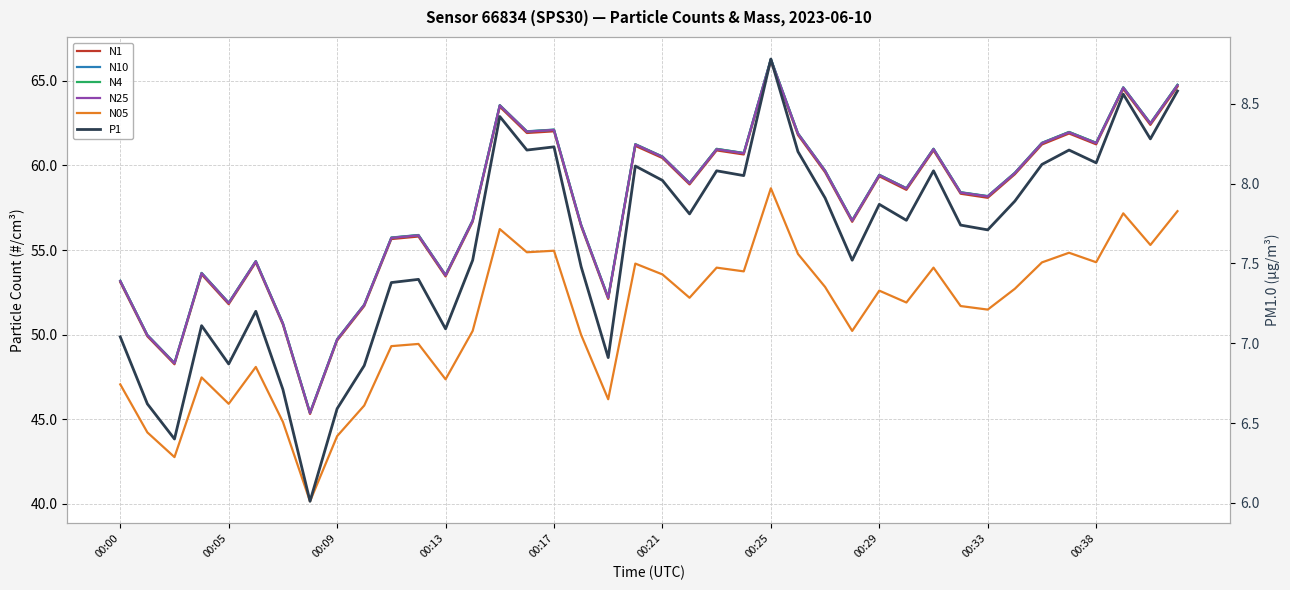

Which series has the largest total across all categories?

N10